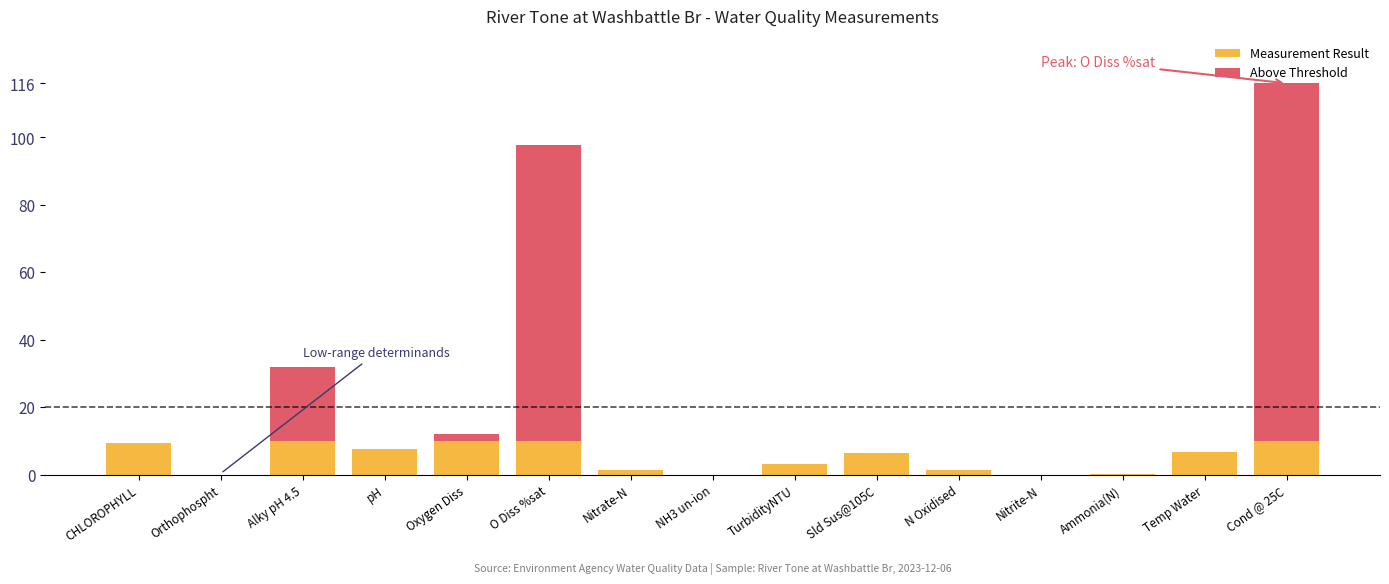

What is the sum of all Measurement Result values?

75.8